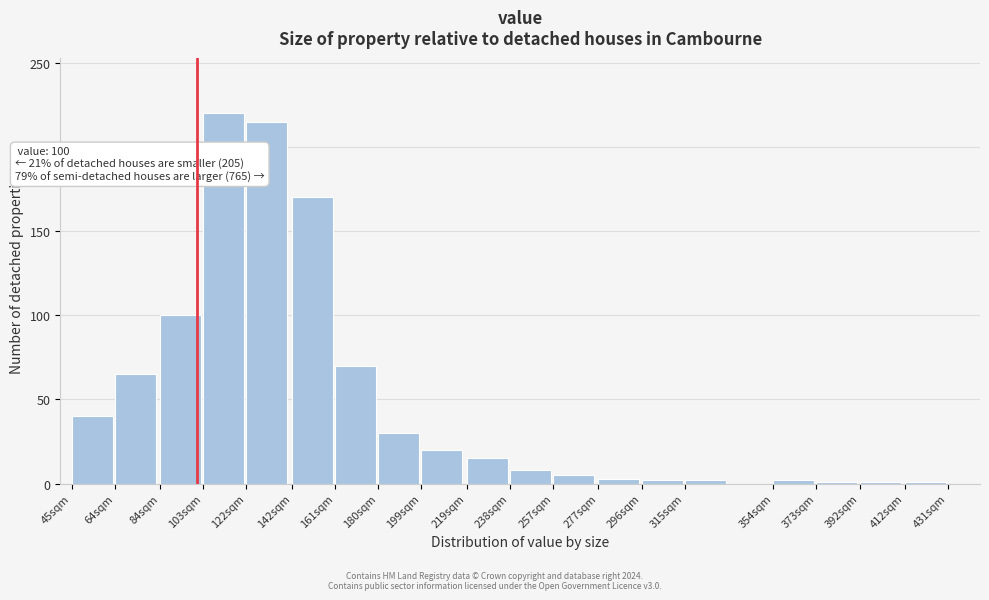

What is the label of the 7th bar from the right?

277sqm